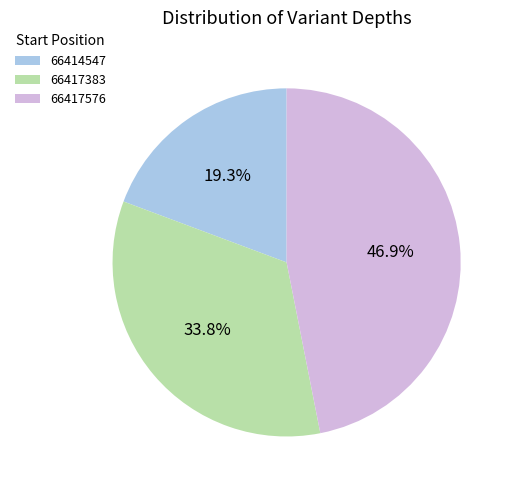

Is it true that 66417383 is 44% of the pie?

False